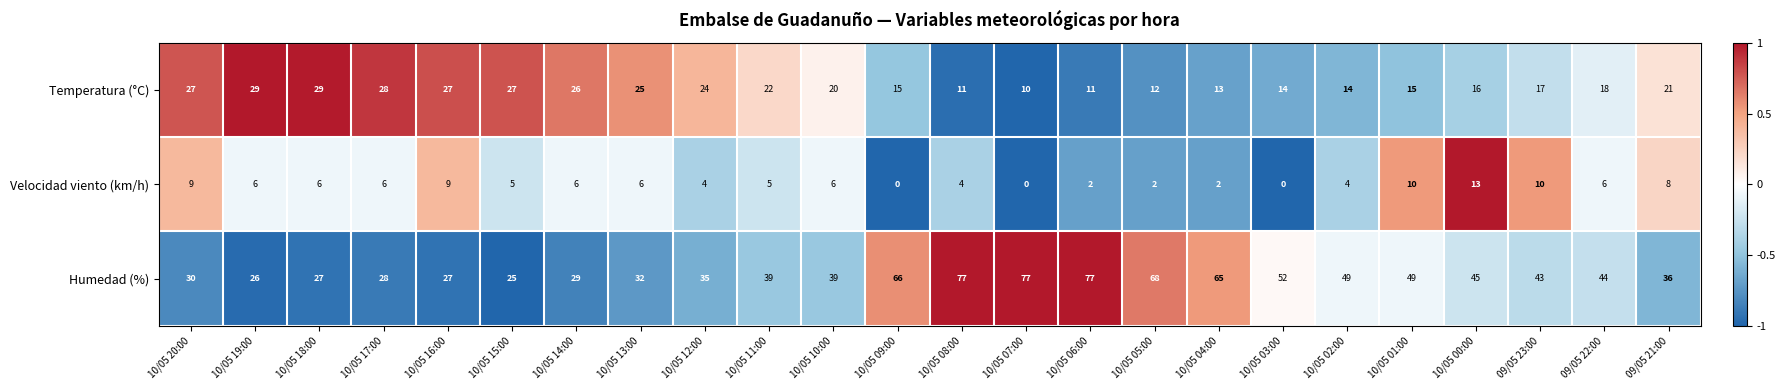

What is the spread (max minus min) of values at 10/05 14:00?

23